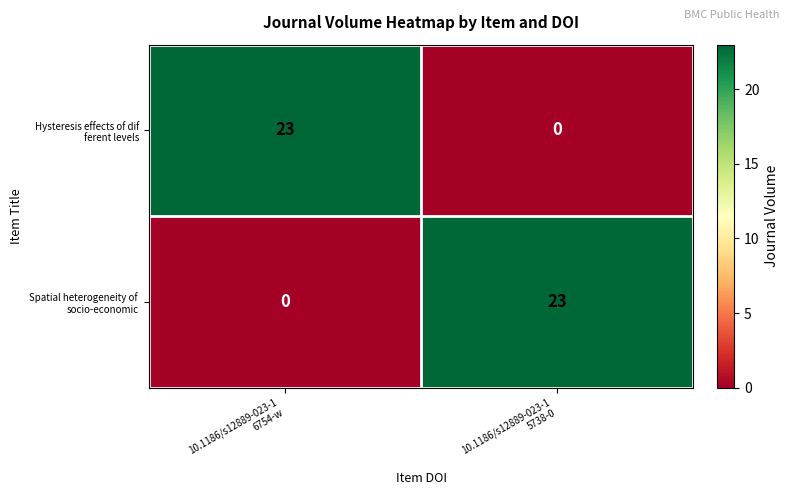

What is the maximum value shown in the chart?

23